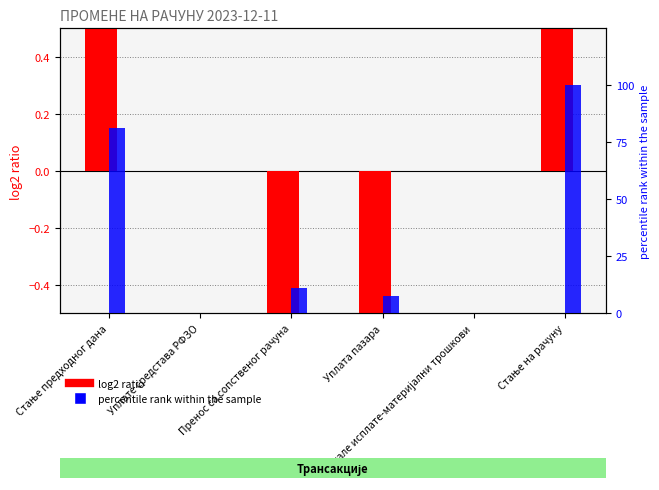

Between Стање предходног дана and Стање на рачуну, which is larger?

Стање на рачуну